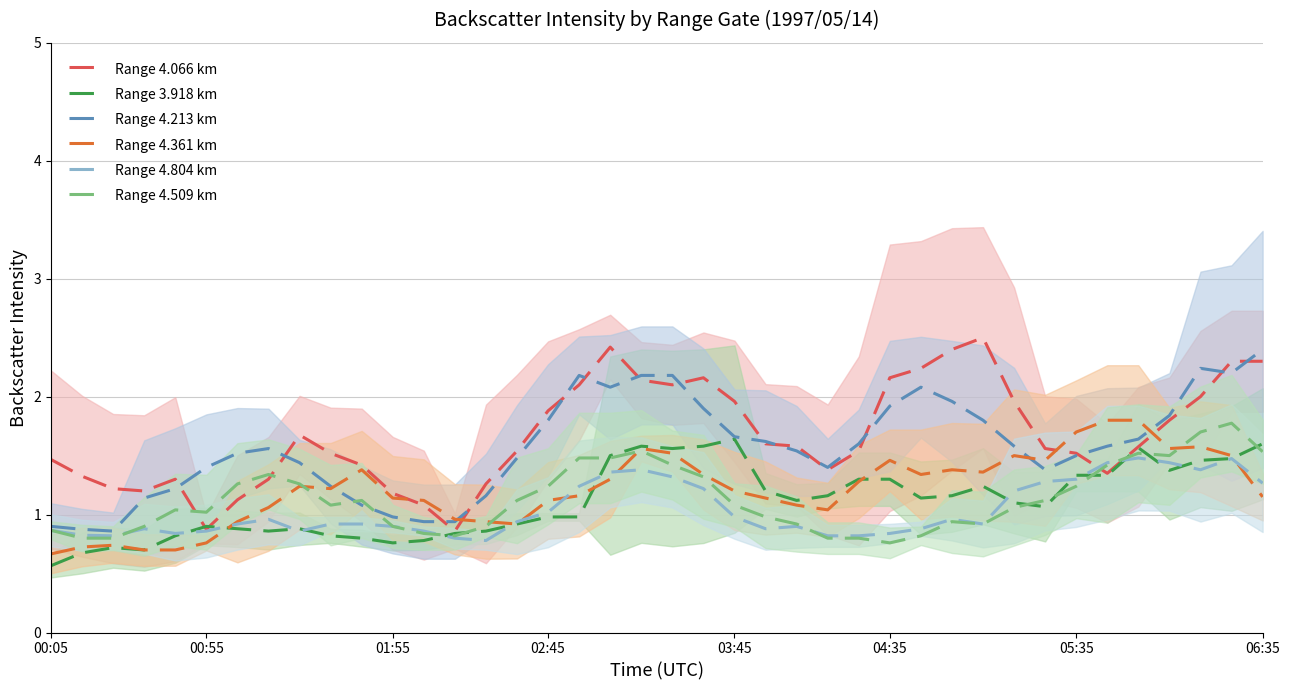

Which category has the lowest value in the Range 3.918 km series?

00:05